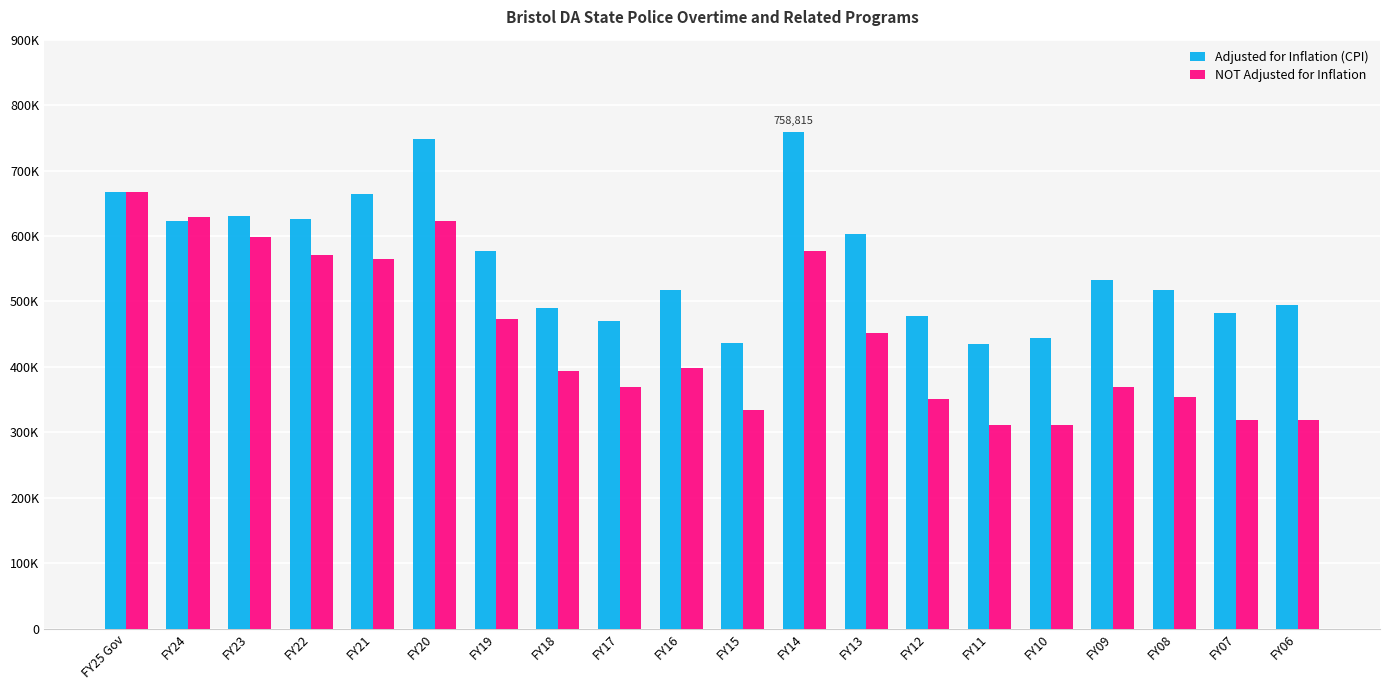

Are the bars grouped side by side (vs. stacked)?

Yes